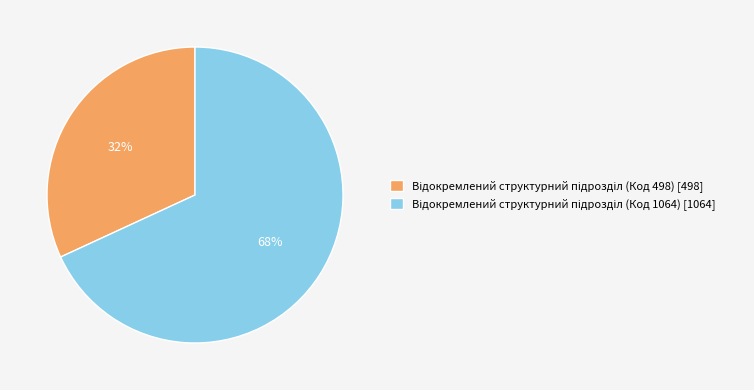

To the nearest percent, what is the difference between the largest and smallest slice percentages?

36%